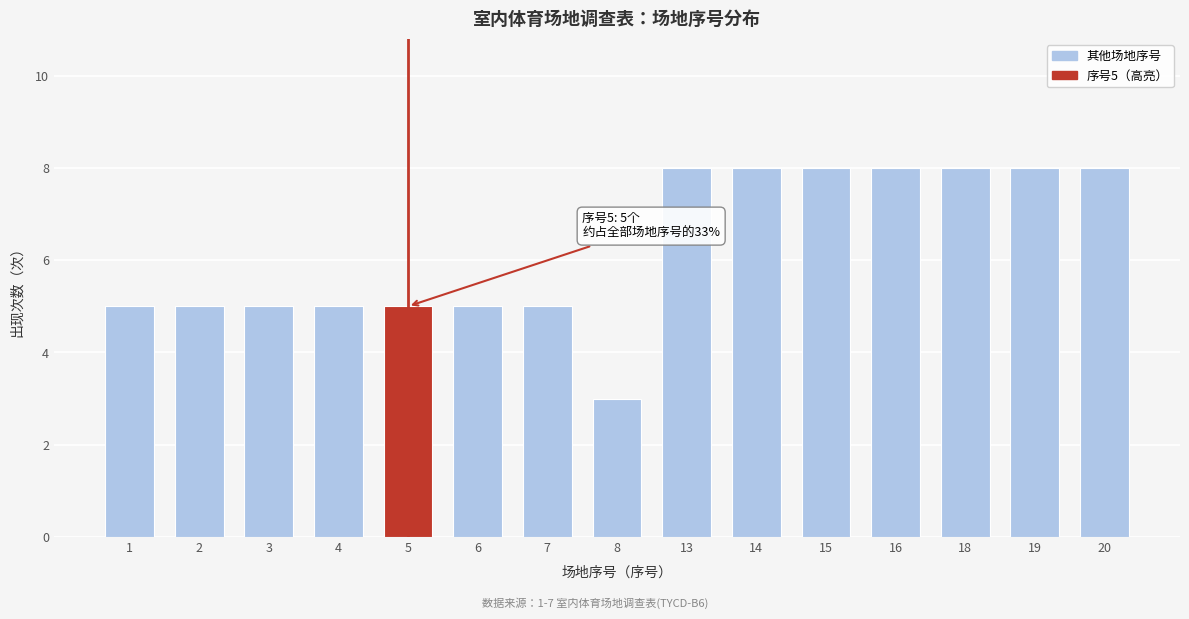

Reading left to right, list all the values displayed in this chart.

1=5	2=5	3=5	4=5	5=5	6=5	7=5	8=3	13=8	14=8	15=8	16=8	18=8	19=8	20=8